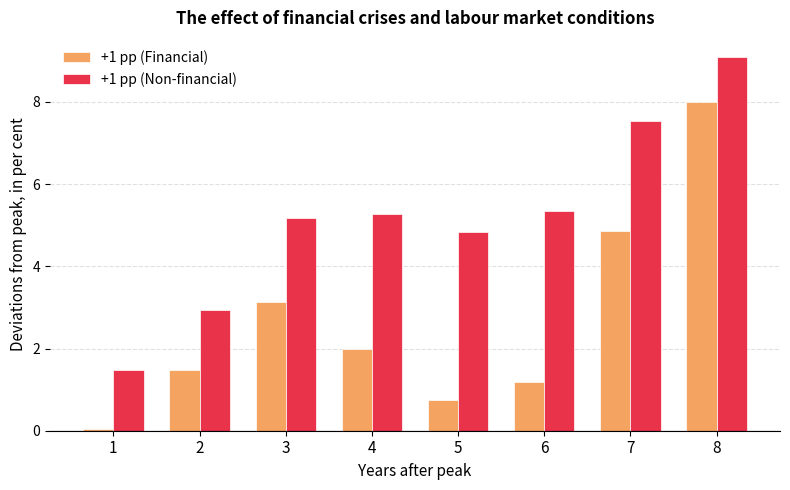

What is the value of the +1 pp (Non-financial) bar at the 7th from the left?

7.5